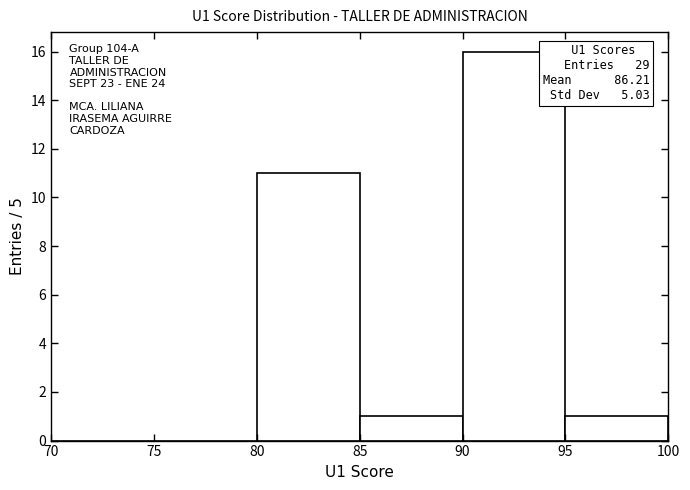

Which range on the x-axis has the tallest bar?

90 to 95